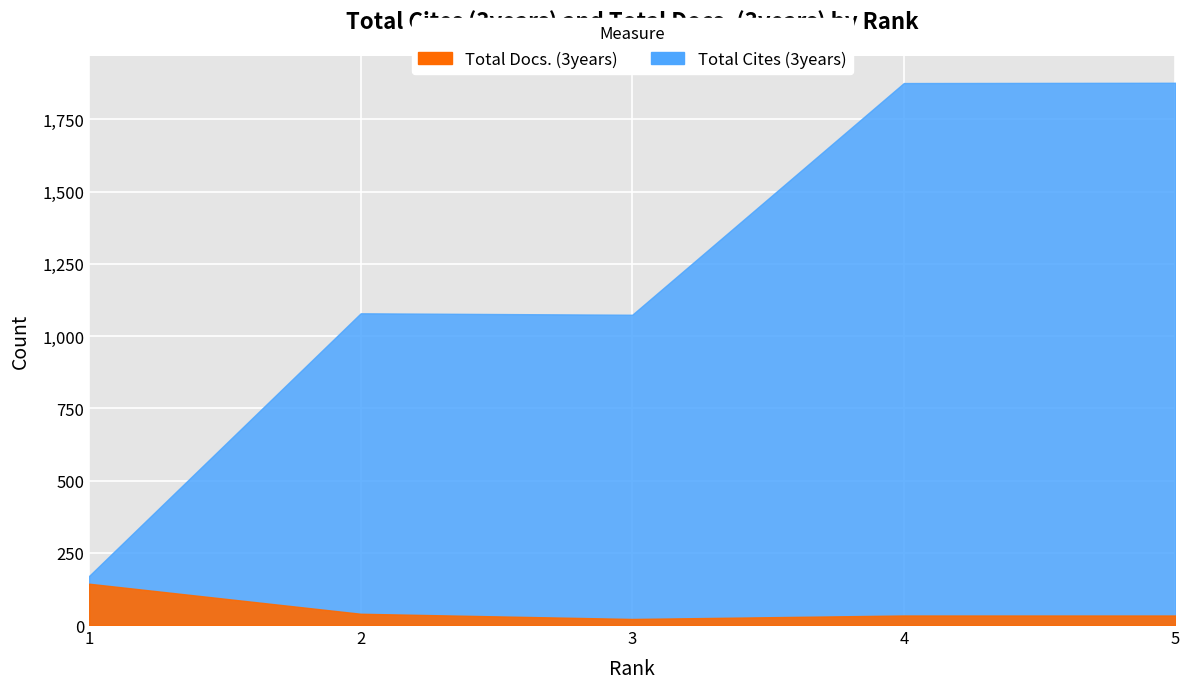

Reading right to left, list all the values displayed in this chart.

Total Cites (3years): 5=1877	4=1876	3=1074	2=1079	1=170
Total Docs. (3years): 5=33	4=33	3=21	2=39	1=143